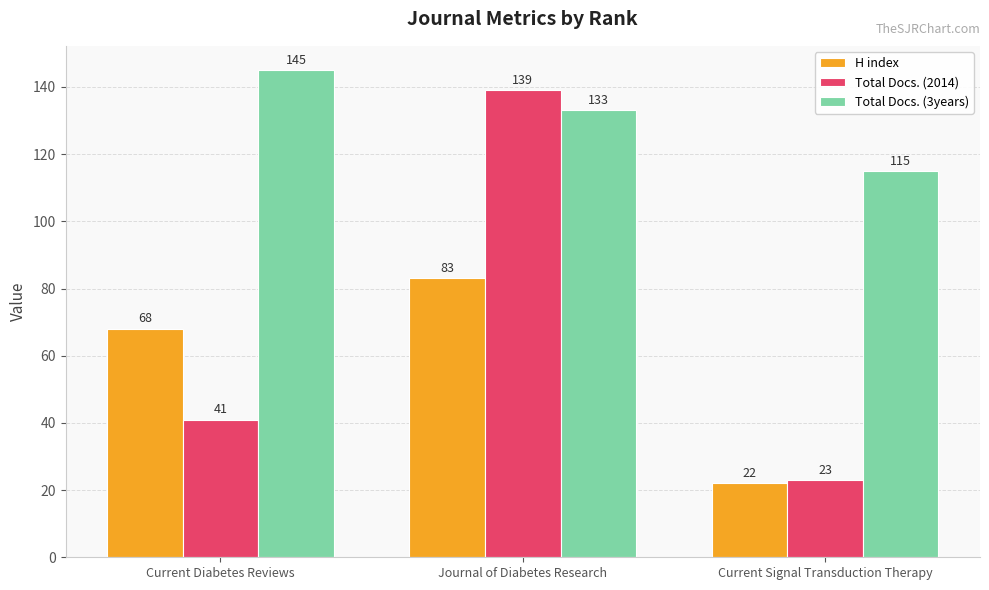

What is the spread (max minus min) of values at Current Signal Transduction Therapy?

93